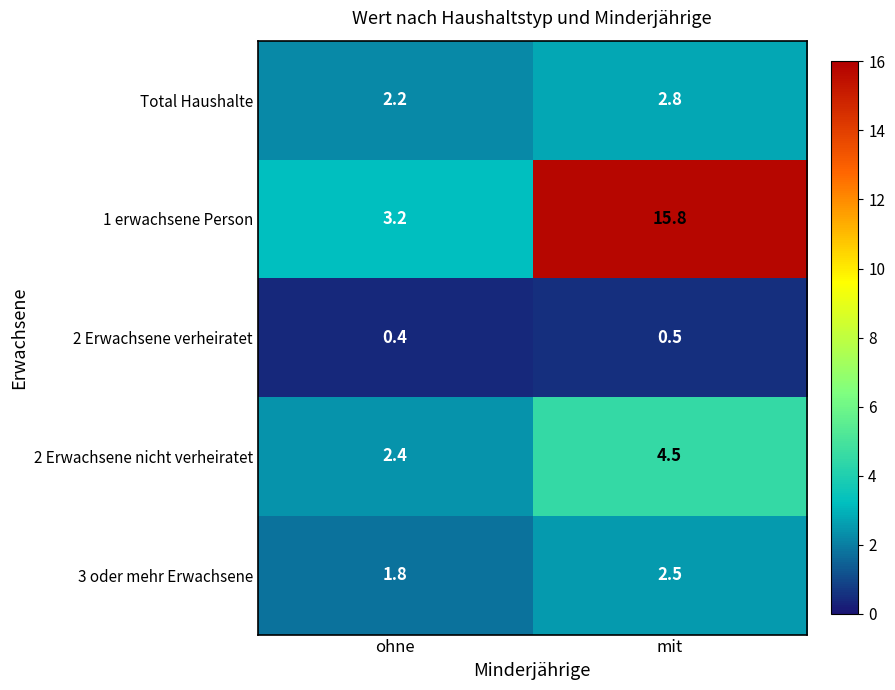

Rank the series by their maximum value, from highest to lowest.

1 erwachsene Person, 2 Erwachsene nicht verheiratet, Total Haushalte, 3 oder mehr Erwachsene, 2 Erwachsene verheiratet